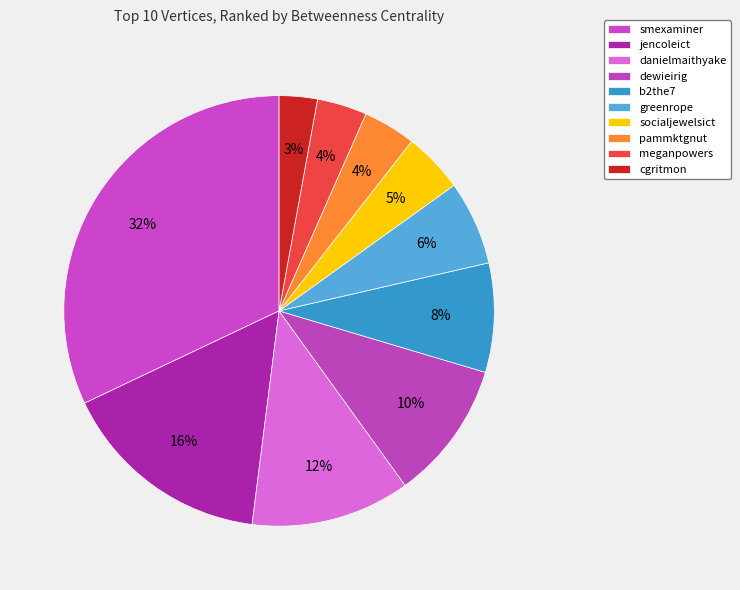

To the nearest percent, what is the average slice percentage?

10%